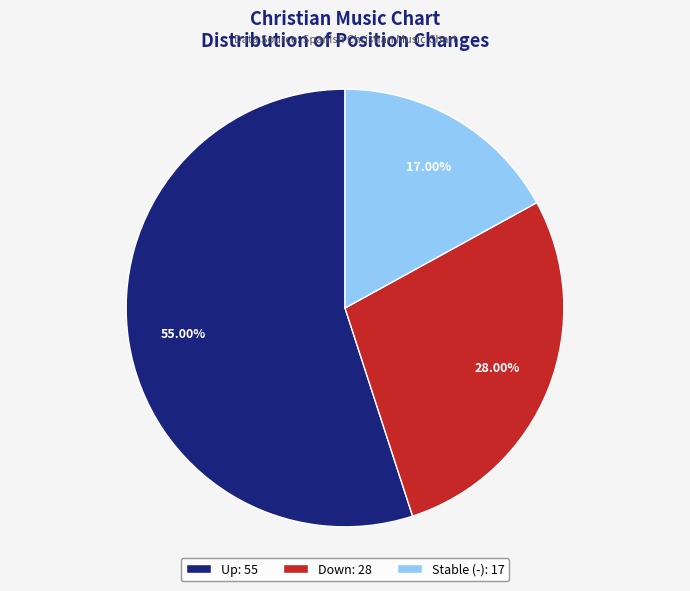

Rank the categories by value from highest to lowest.

Up: 55, Down: 28, Stable (-): 17